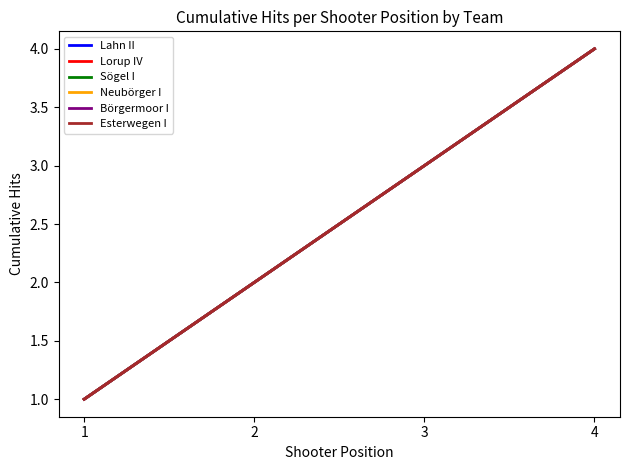

True or false: Börgermoor I and Lorup IV intersect in this chart.

False